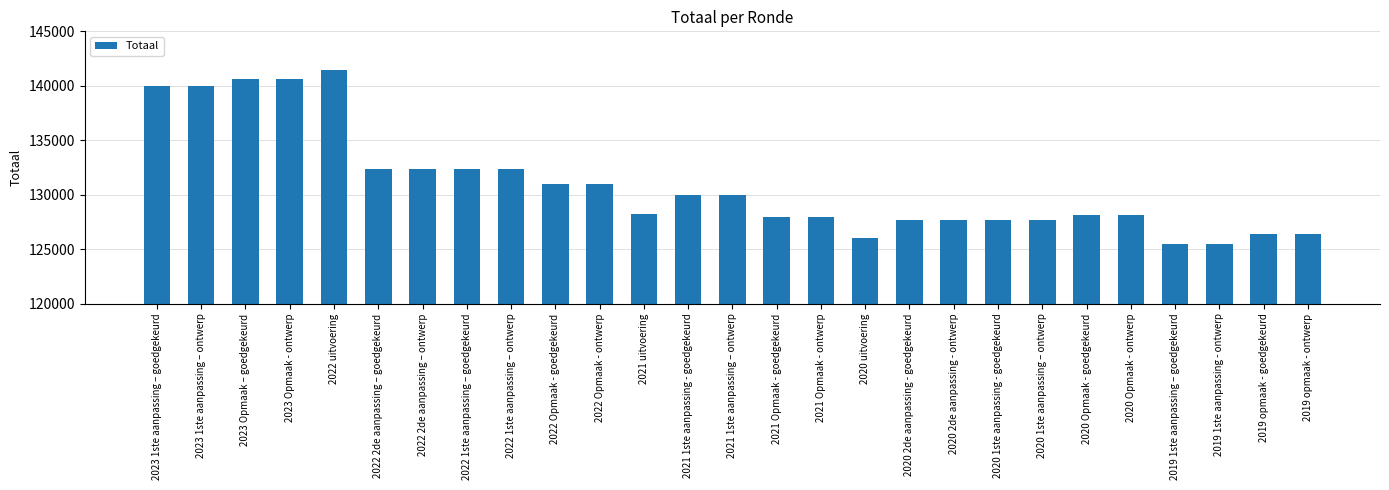

What is the sum of all values?

3534721